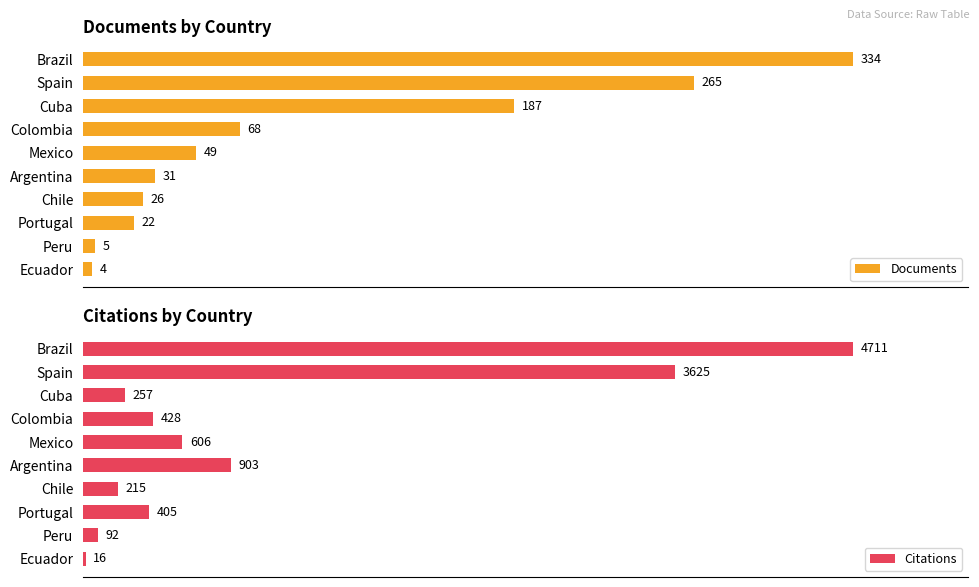

List the series in order of their peak value, lowest first.

Documents, Citations